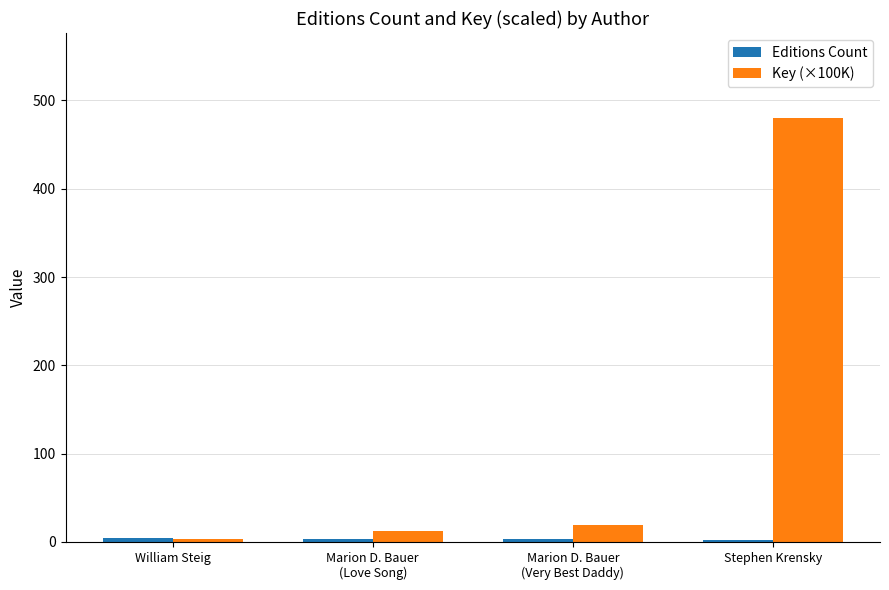

At which label does Key (×100K) reach its peak?

Stephen Krensky